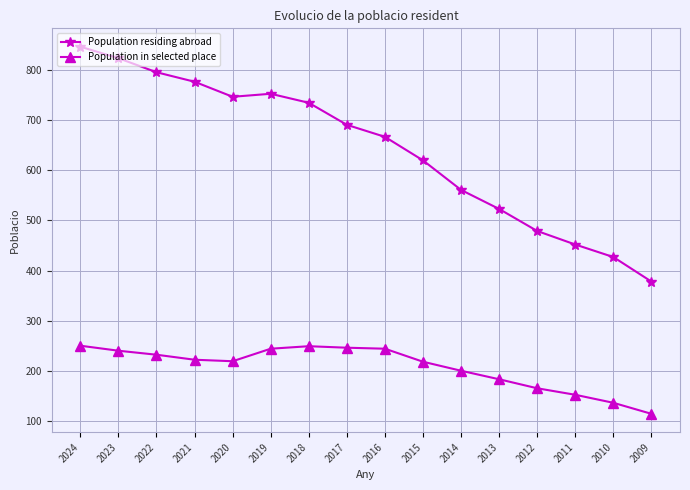

Rank the series by their maximum value, from highest to lowest.

Population residing abroad, Population in selected place